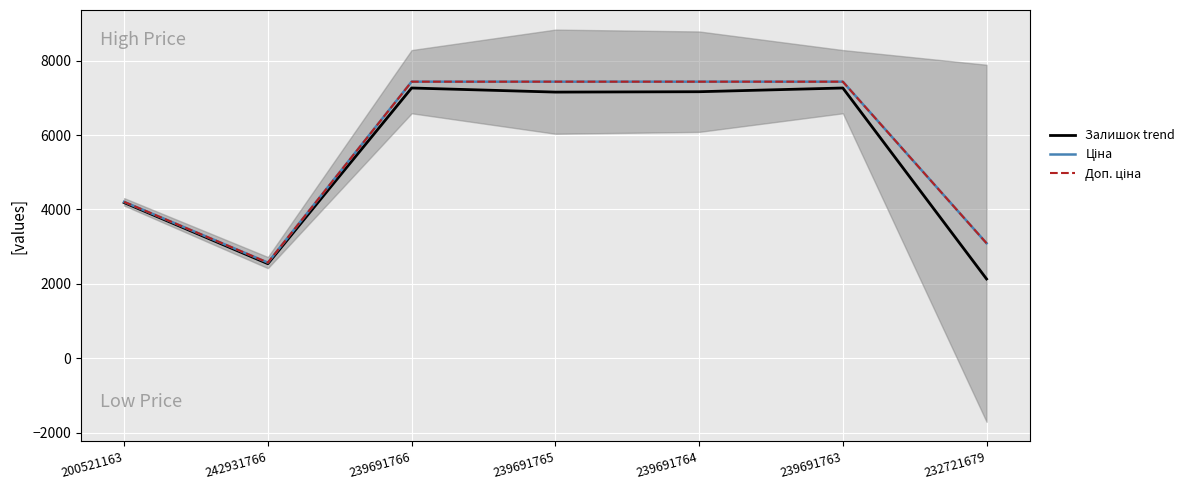

What is the greatest value displayed?

7436.2